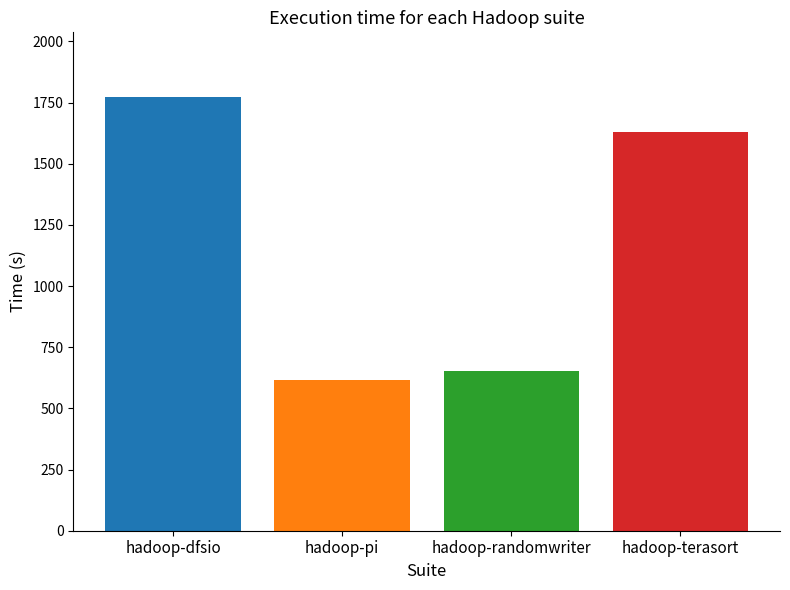

List the labels in order of value, smallest first.

hadoop-pi, hadoop-randomwriter, hadoop-terasort, hadoop-dfsio